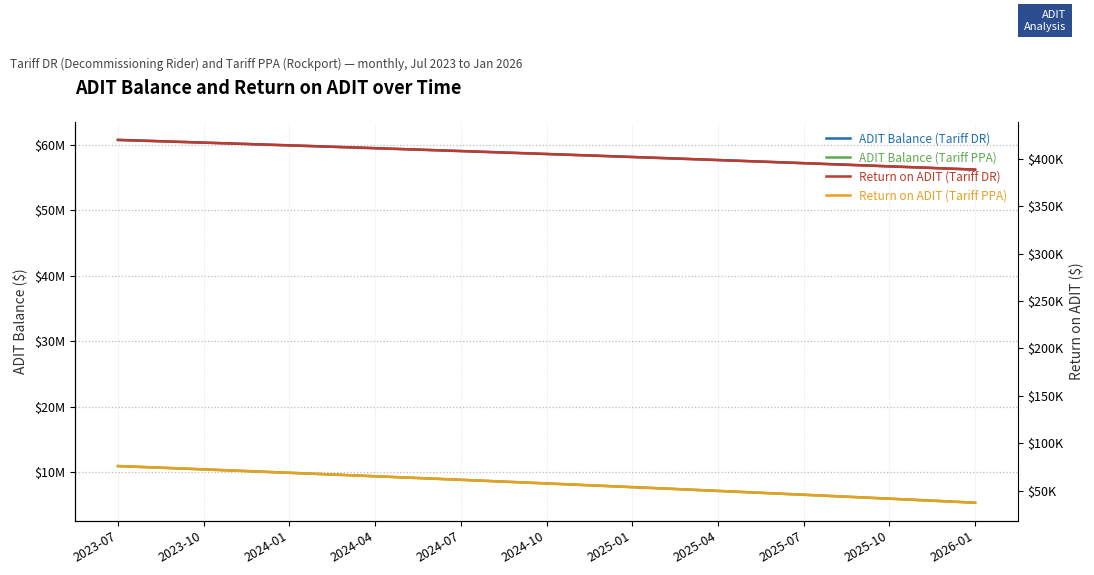

At which label does ADIT Balance (Tariff DR) reach its peak?

2023-07